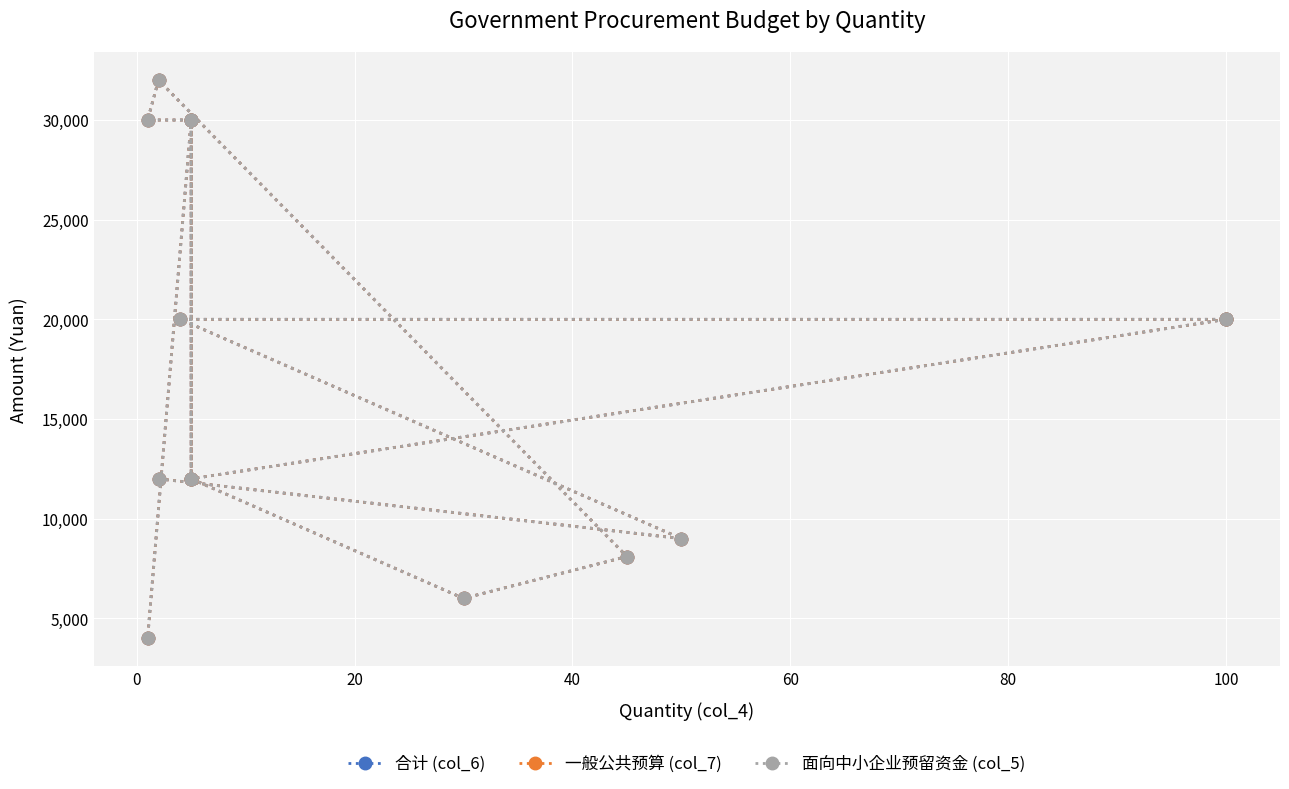

What is the difference between the second highest and second lowest values in the 合计 (col_6) series?

24000